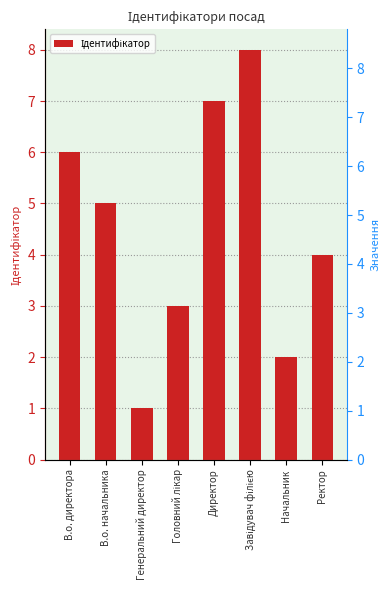

At which category does the chart reach its minimum across all series?

Генеральний директор